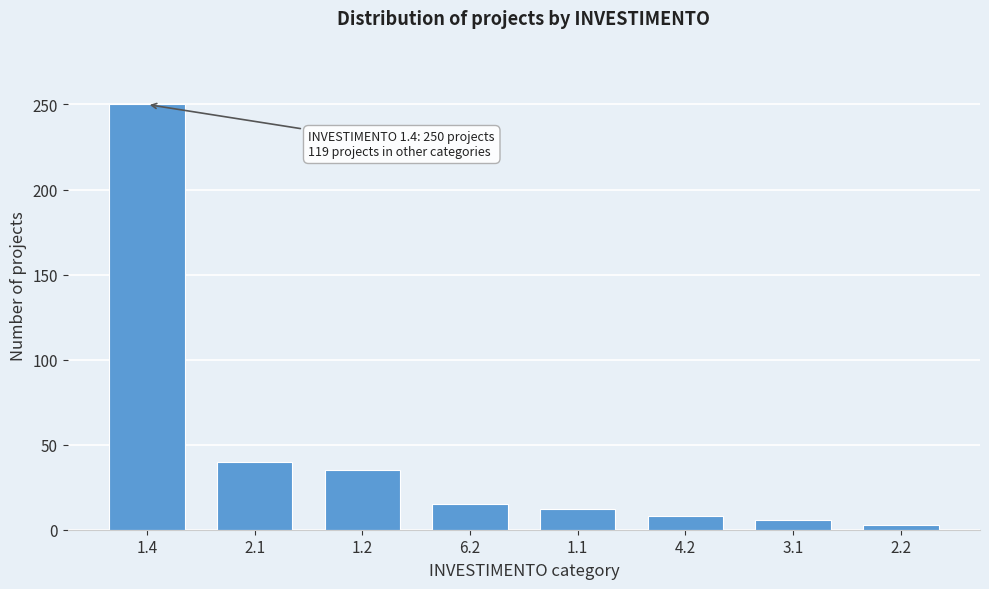

Reading left to right, what are all the values shown in this chart?

1.4=250	2.1=40	1.2=35	6.2=15	1.1=12	4.2=8	3.1=6	2.2=3